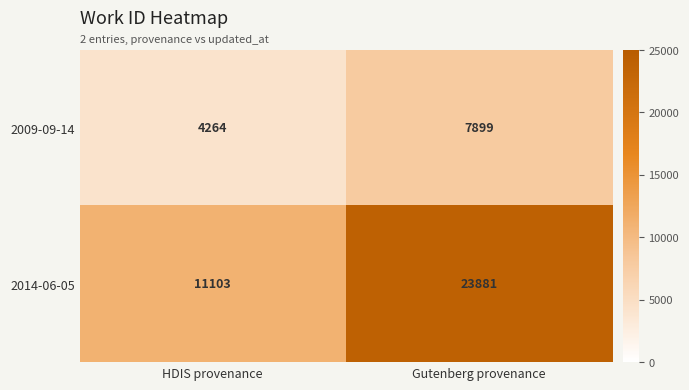

Which series has the widest spread of values?

2014-06-05